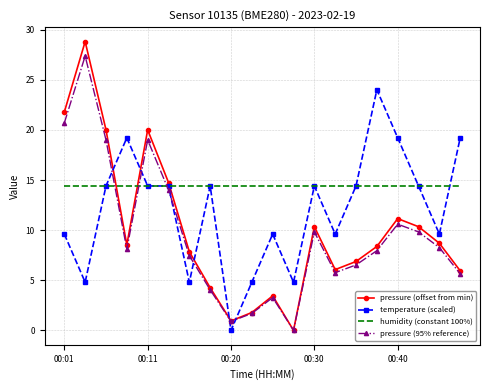

Which series has the widest spread of values?

pressure (offset from min)